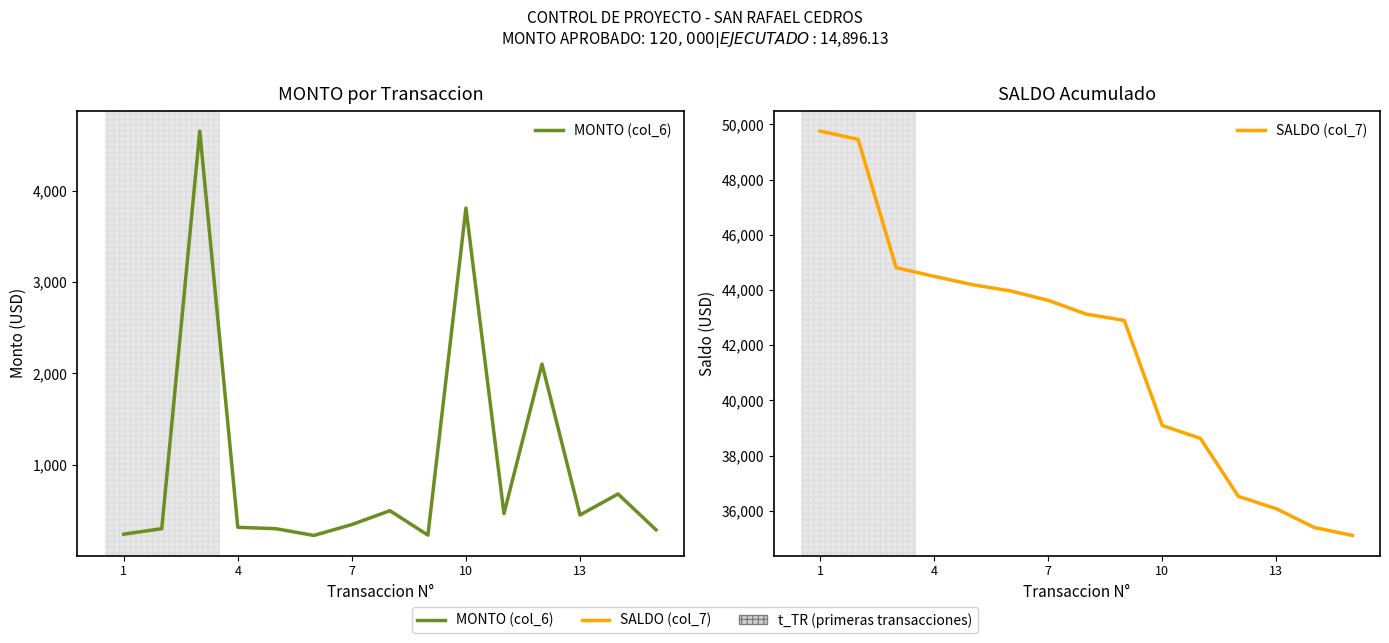

Is it true that SALDO (col_7) equals 18603.6 at 8?

False